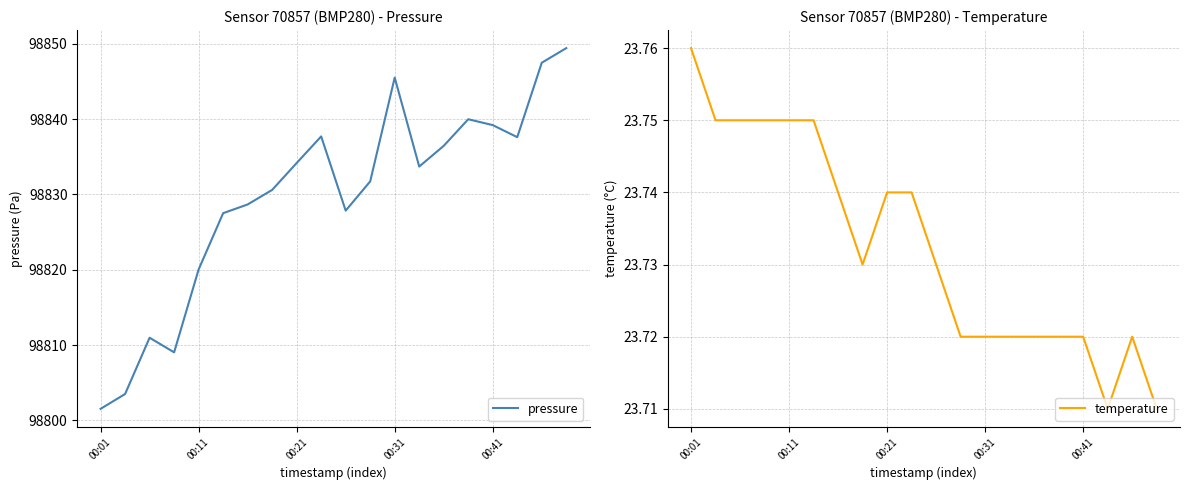

What is the lowest value of the pressure series?

98801.5